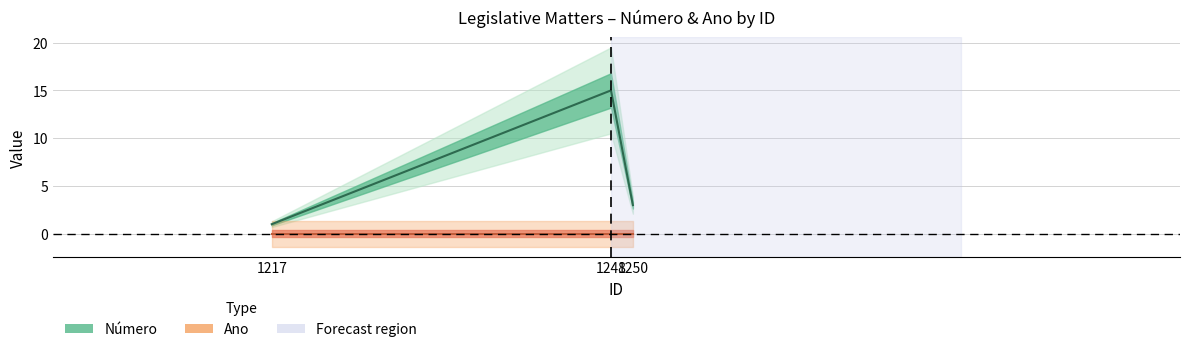

The value at 1248 is 9. True or false?

False